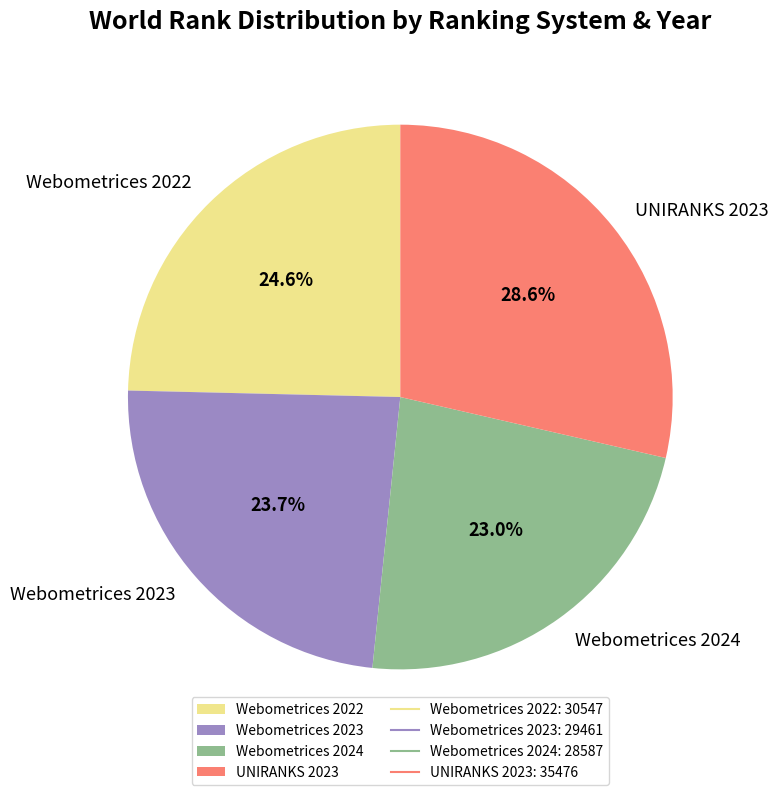

What is the smallest slice in the pie chart?

Webometrices 2024